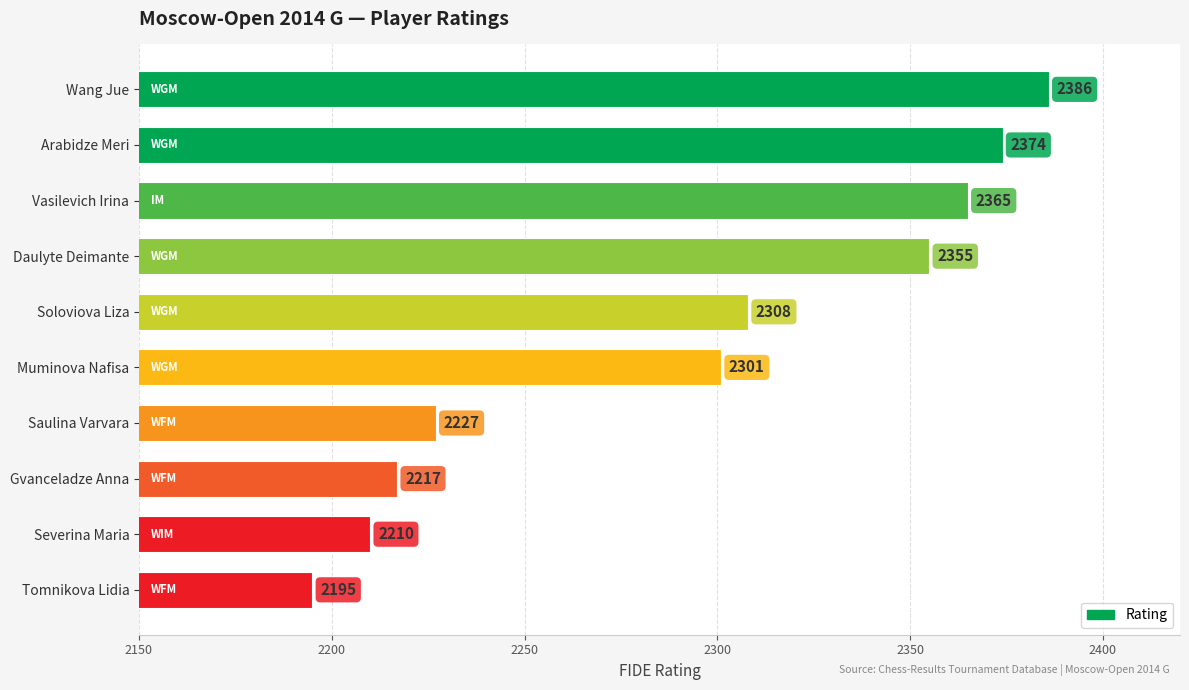

How many data points does each series have?

10